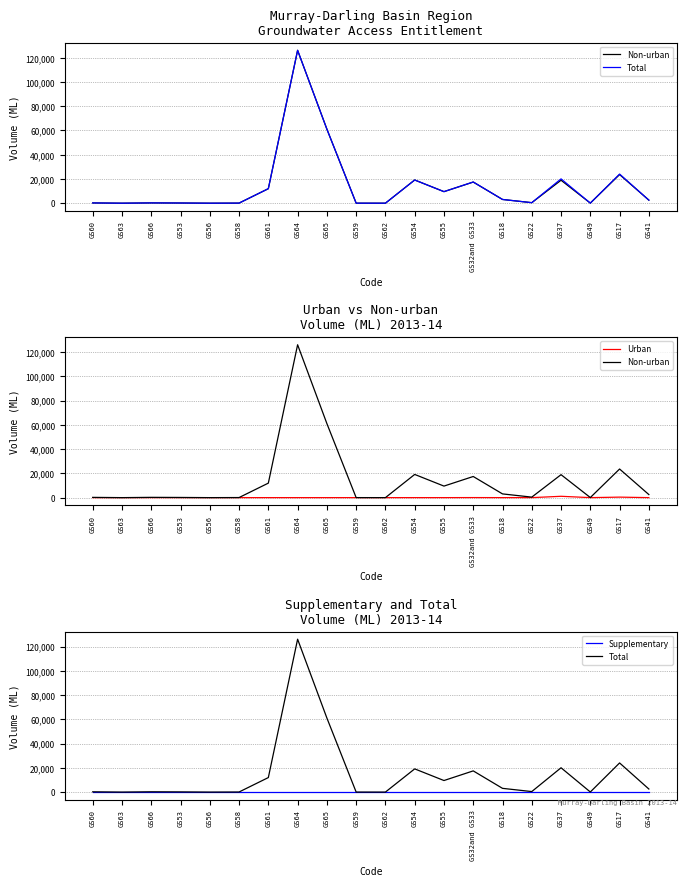

Rank the series at GS49 from highest to lowest value.

Non-urban, Total, Urban, Supplementary